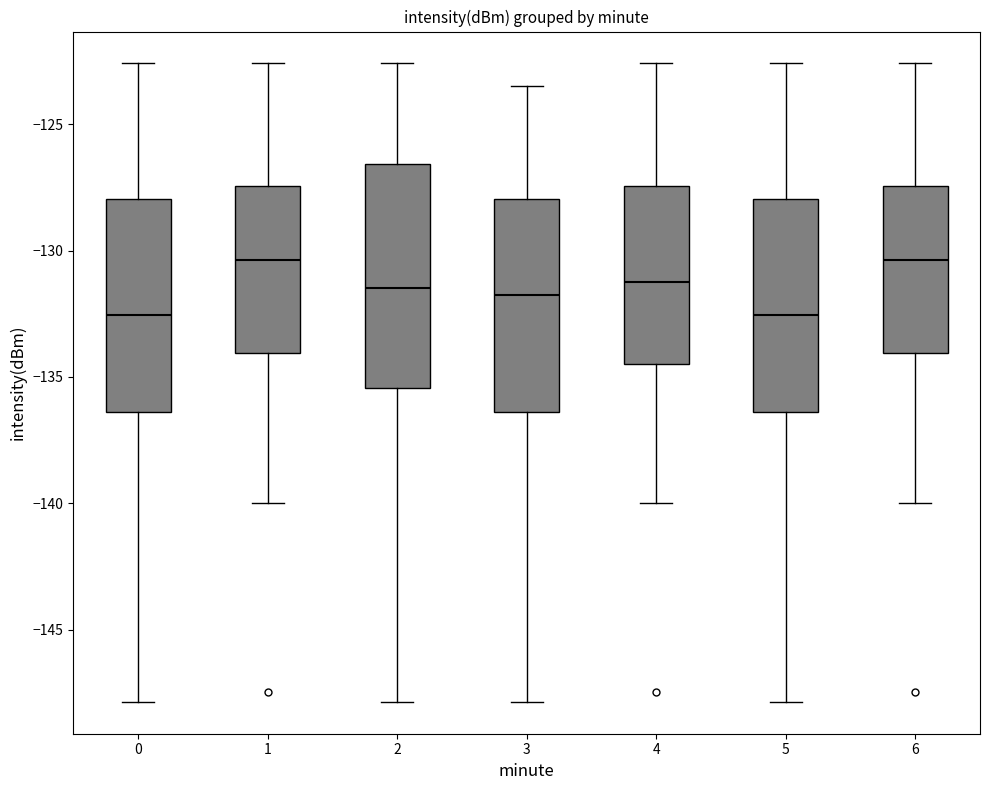

Where does the lower whisker of the box at x = 2 end on the y-axis? The values are not printed on the chart, so give them approximately, as read against the axis.

-148.0